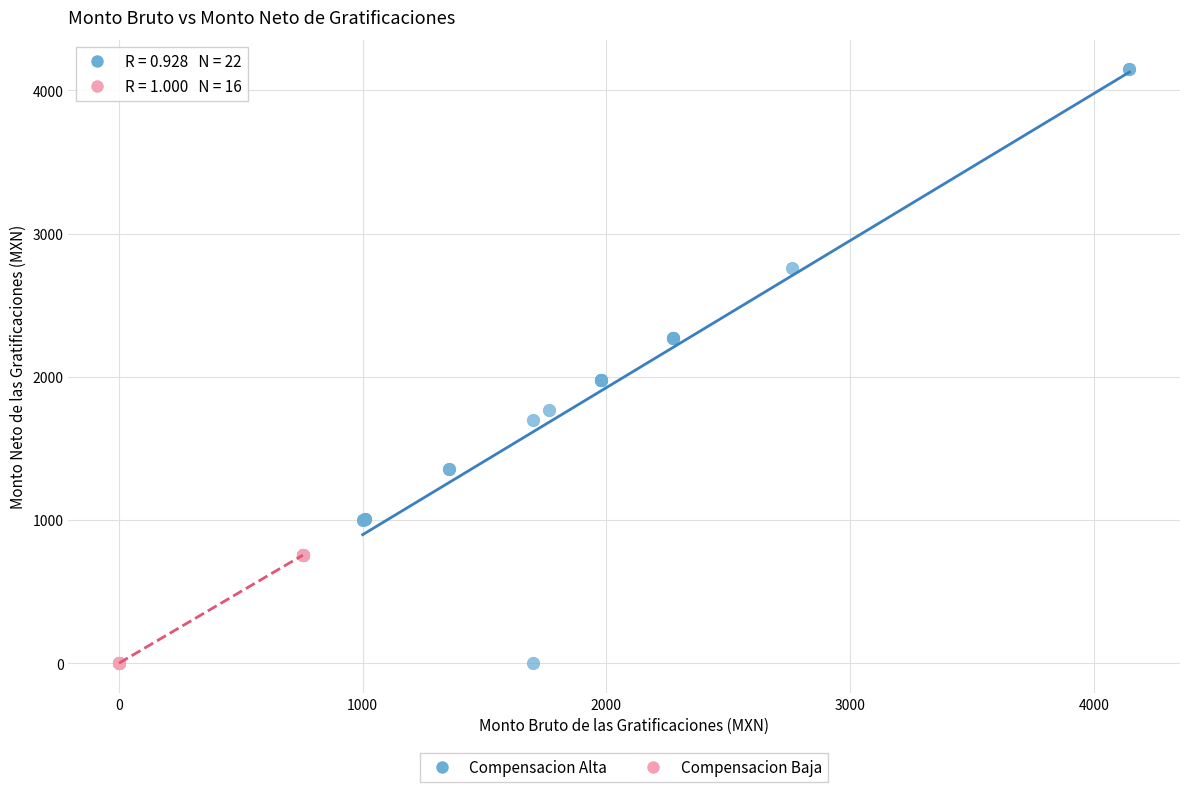

Which series contains the highest Y value?

Compensacion Alta